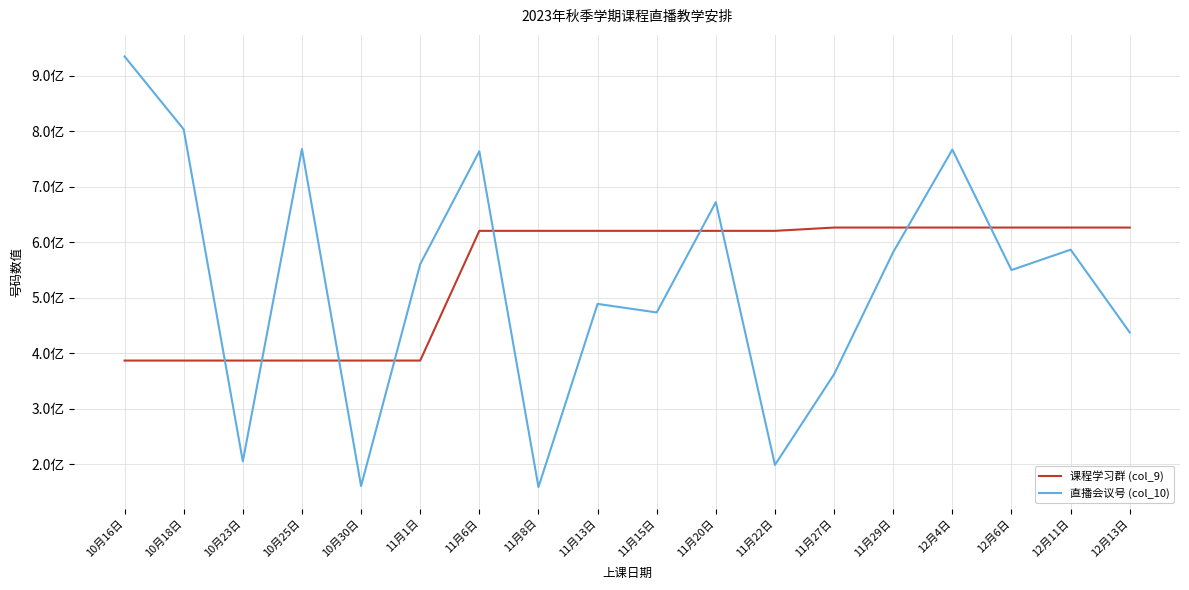

What is the label of the 4th point from the right?

12月4日